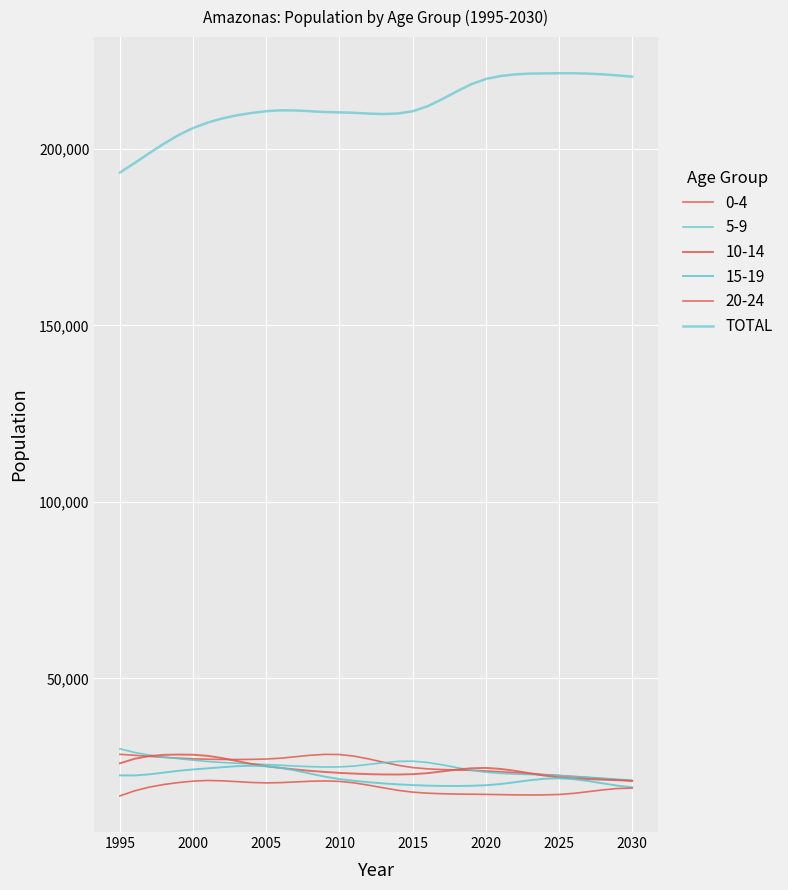

Does the chart display data point markers on the line(s)?

No